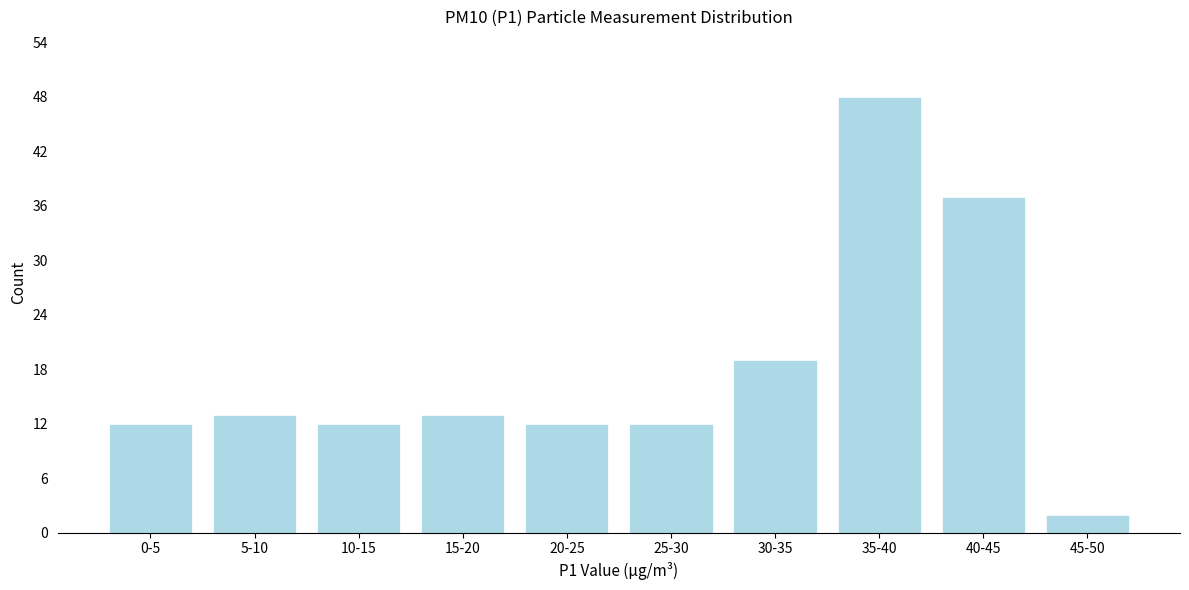

Reading left to right, transcribe all the data shown in this chart.

12	13	12	13	12	12	19	48	37	2